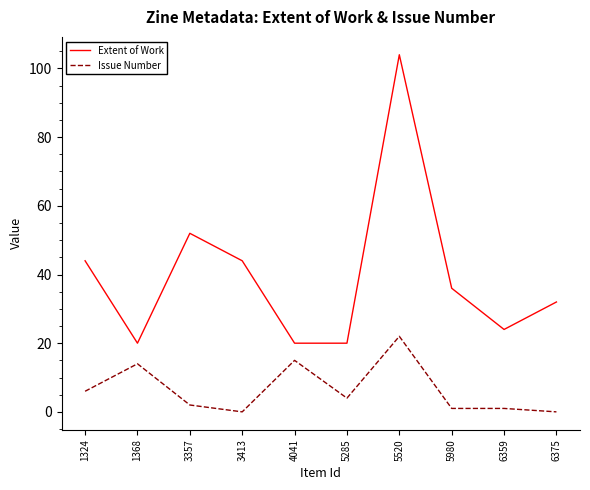

True or false: Extent of Work has a value of 11 at 4041.

False